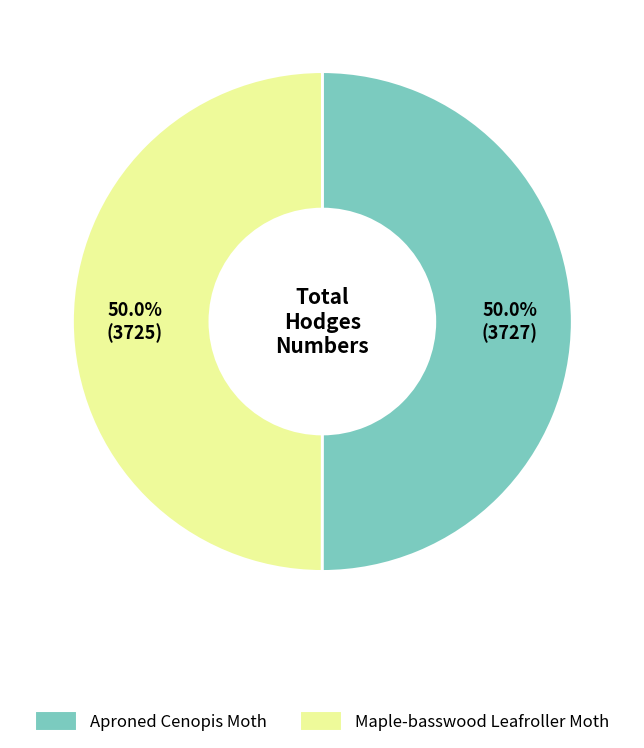

What percentage is the Aproned Cenopis Moth slice, to the nearest percent?

50%